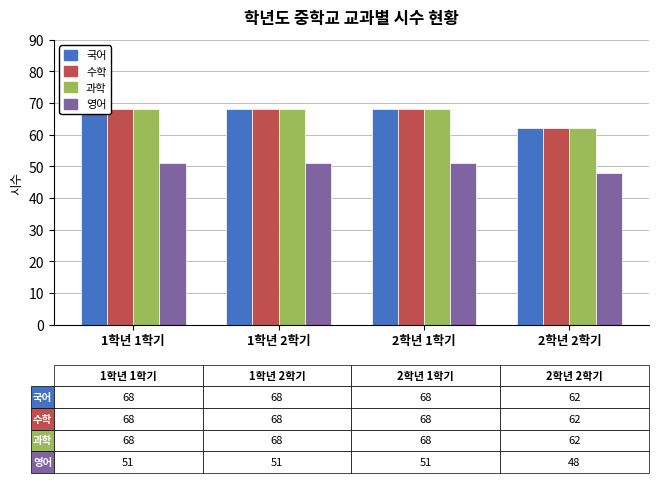

What is the label of the 3rd bar from the left?

2학년 1학기